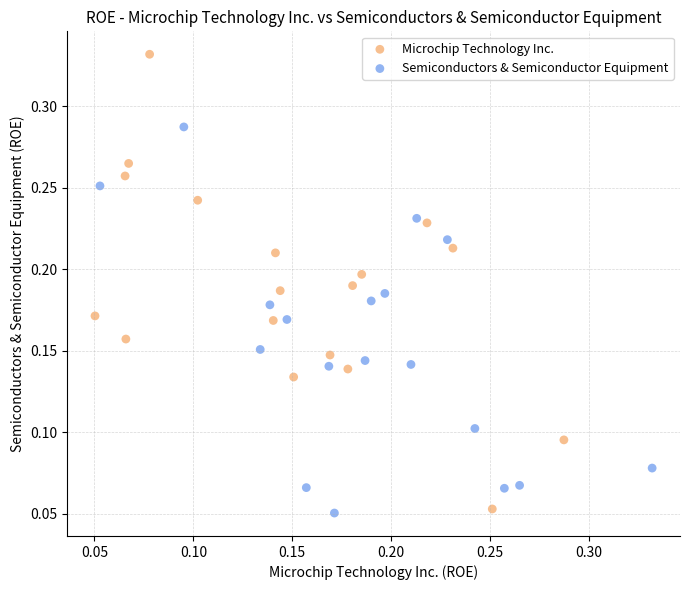

Which series contains the highest Y value?

Microchip Technology Inc.